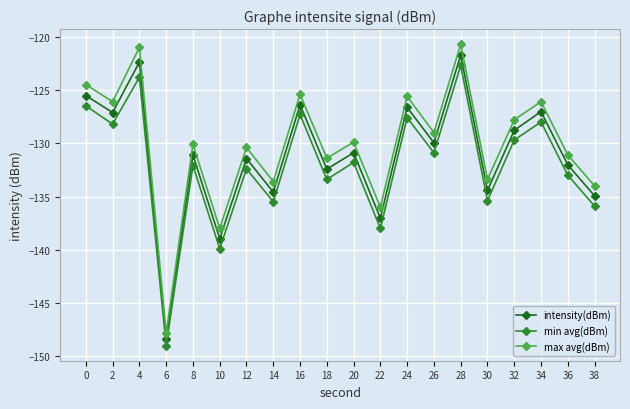

What is the sum of all intensity(dBm) values?

-2621.8